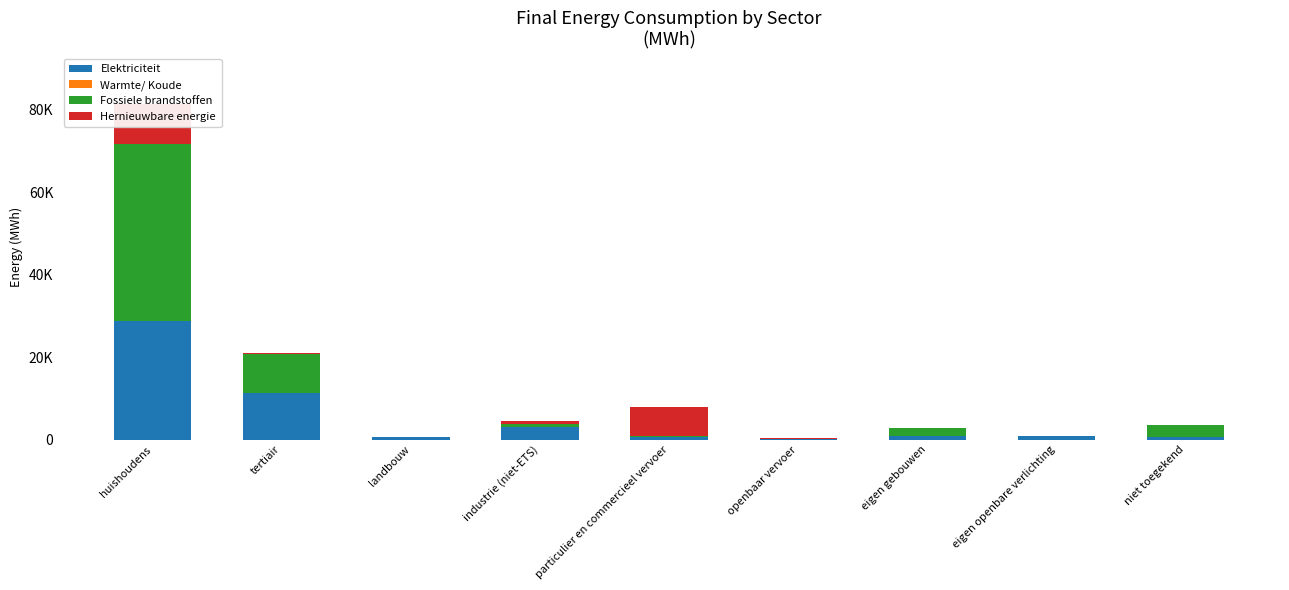

Reading left to right, extract all data points from this chart.

Elektriciteit: huishoudens=28681.1	tertiair=11208.9	landbouw=685.6	industrie (niet-ETS)=3091.5	particulier en commercieel vervoer=603.3	openbaar vervoer=76.8	eigen gebouwen=801.0	eigen openbare verlichting=779.3	niet toegekend=620.0
Warmte/ Koude: huishoudens=6.1	tertiair=0.0	landbouw=0.0	industrie (niet-ETS)=0.0	particulier en commercieel vervoer=0.0	openbaar vervoer=0.0	eigen gebouwen=0.0	eigen openbare verlichting=0.0	niet toegekend=0.0
Fossiele brandstoffen: huishoudens=43024.3	tertiair=9581.7	landbouw=43.7	industrie (niet-ETS)=769.9	particulier en commercieel vervoer=343.6	openbaar vervoer=0.0	eigen gebouwen=1900.7	eigen openbare verlichting=0.0	niet toegekend=2867.1
Hernieuwbare energie: huishoudens=9735.4	tertiair=170.5	landbouw=0.0	industrie (niet-ETS)=718.9	particulier en commercieel vervoer=6889.3	openbaar vervoer=349.9	eigen gebouwen=0.0	eigen openbare verlichting=0.0	niet toegekend=0.0